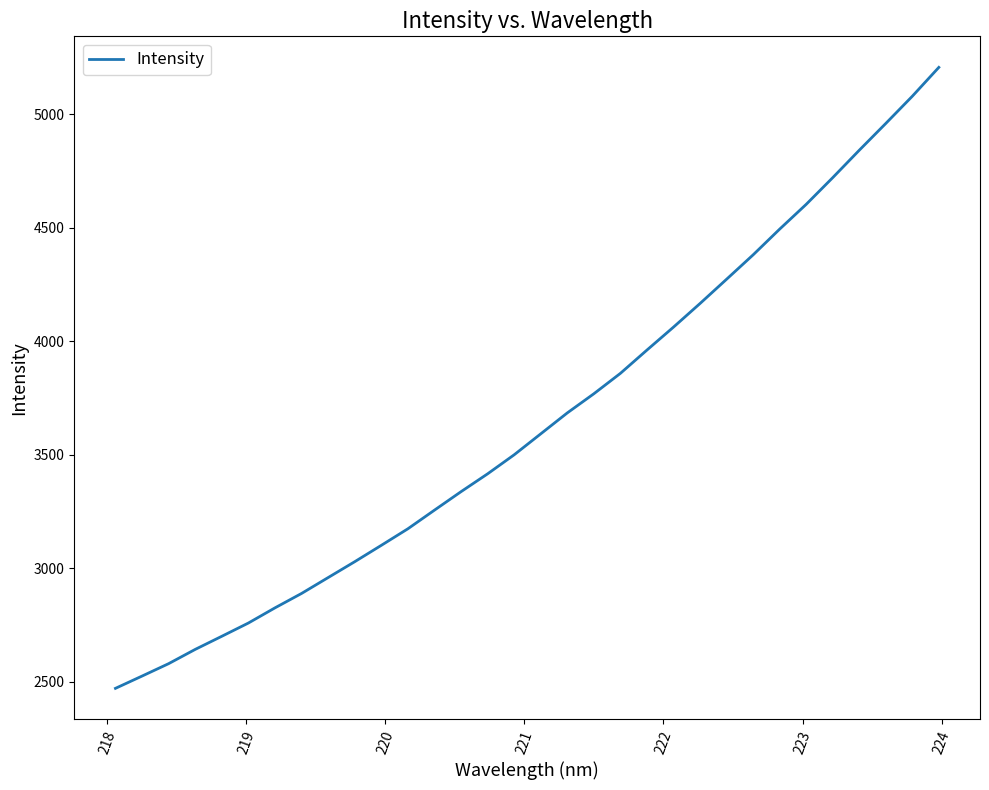

What is the minimum value shown in the chart?

2470.5